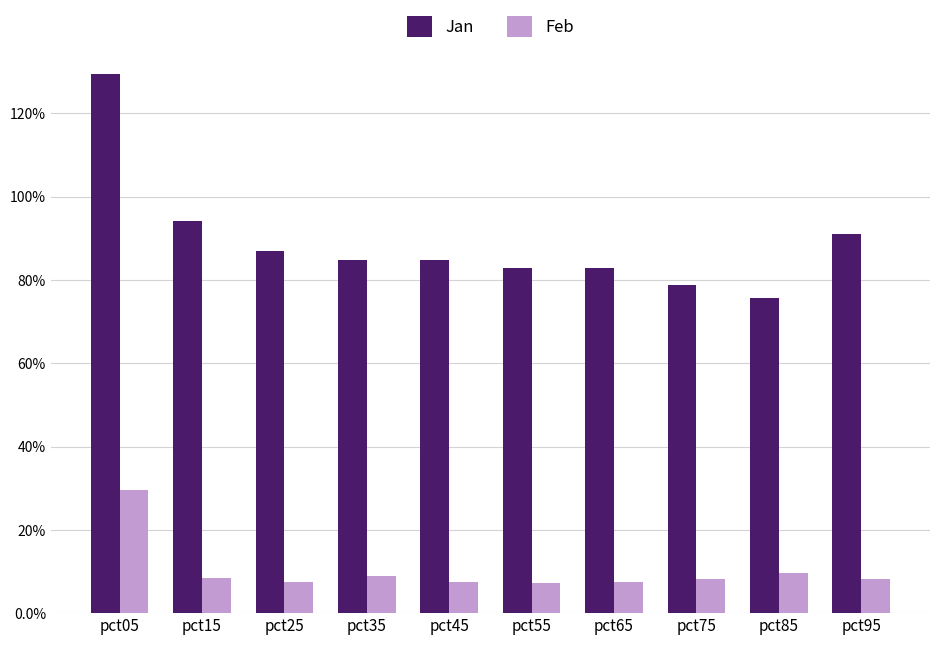

Which series has the widest spread of values?

Jan